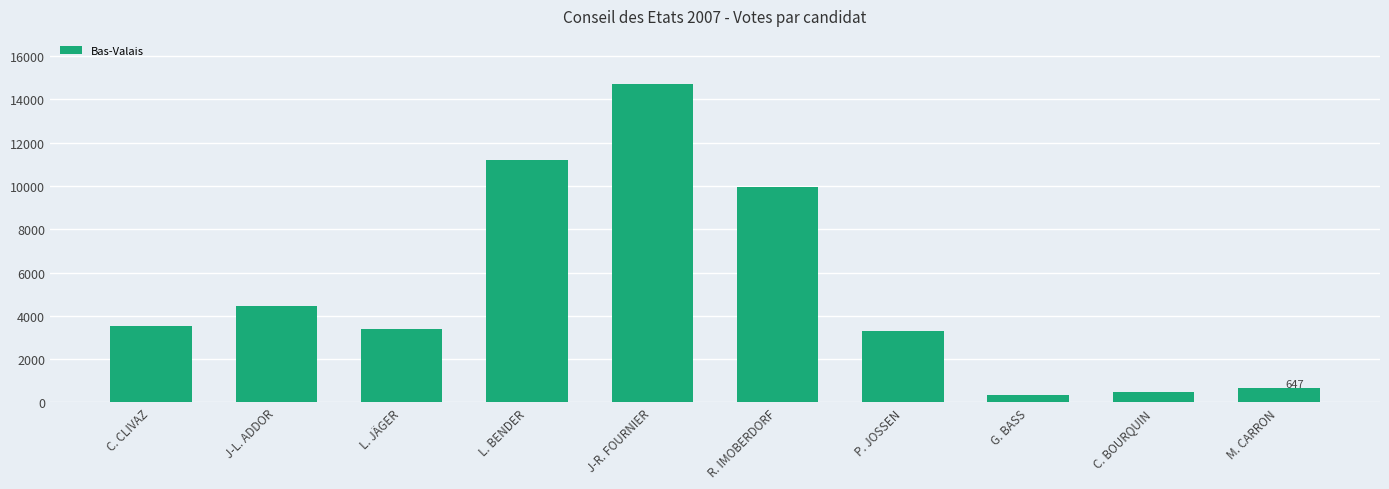

Are the bars horizontal?

No